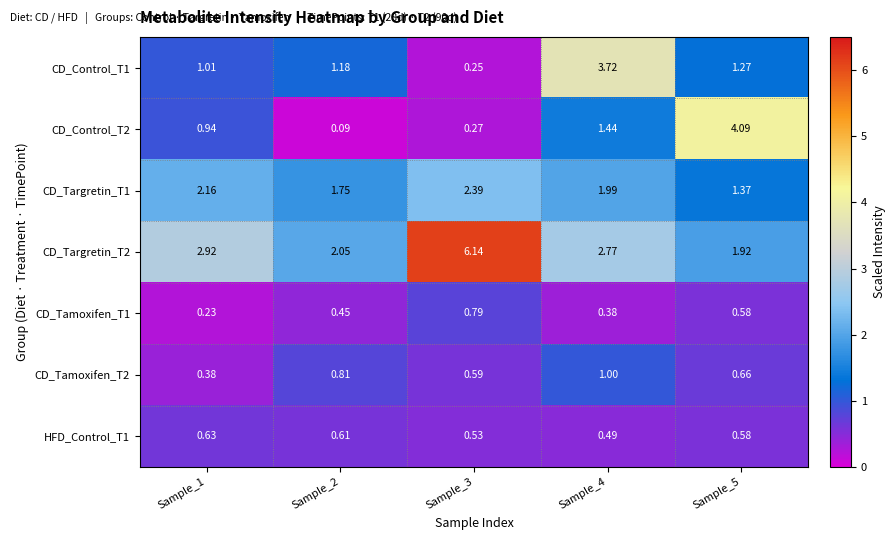

Which series has the largest range (max minus min)?

CD_Targretin_T2